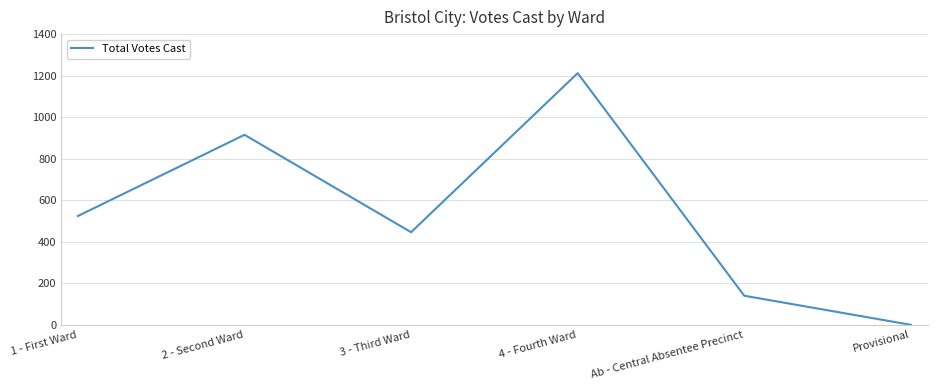

How many values are between 140 and 915?

4